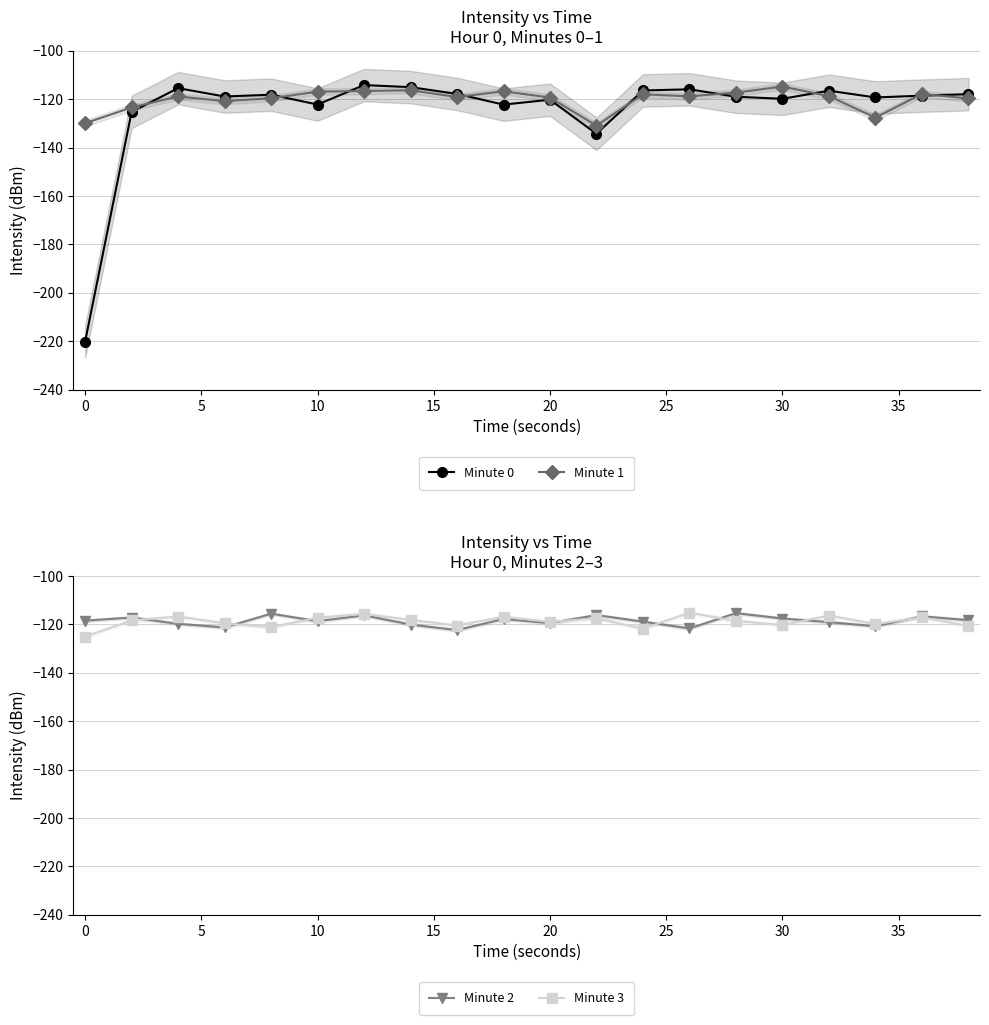

How many data points in Minute 2 are less than -118?

12